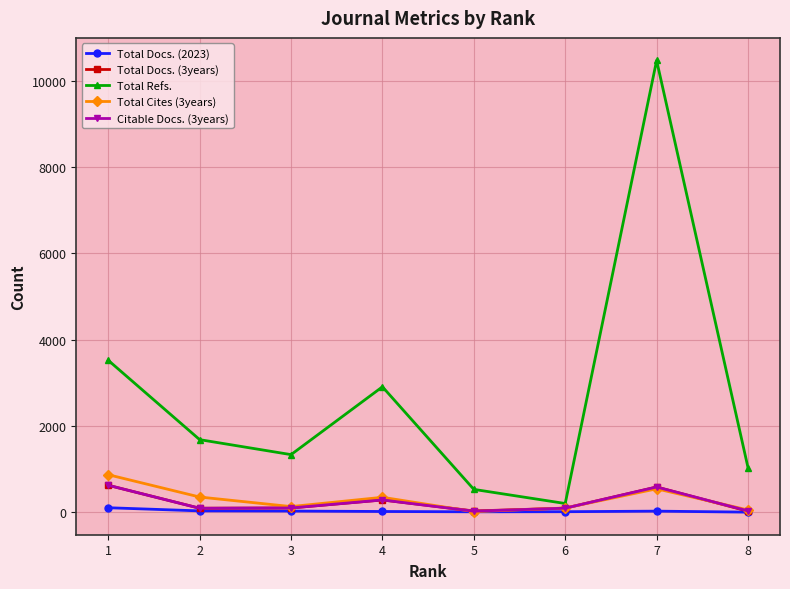

What is the average value of the Total Cites (3years) series?

301